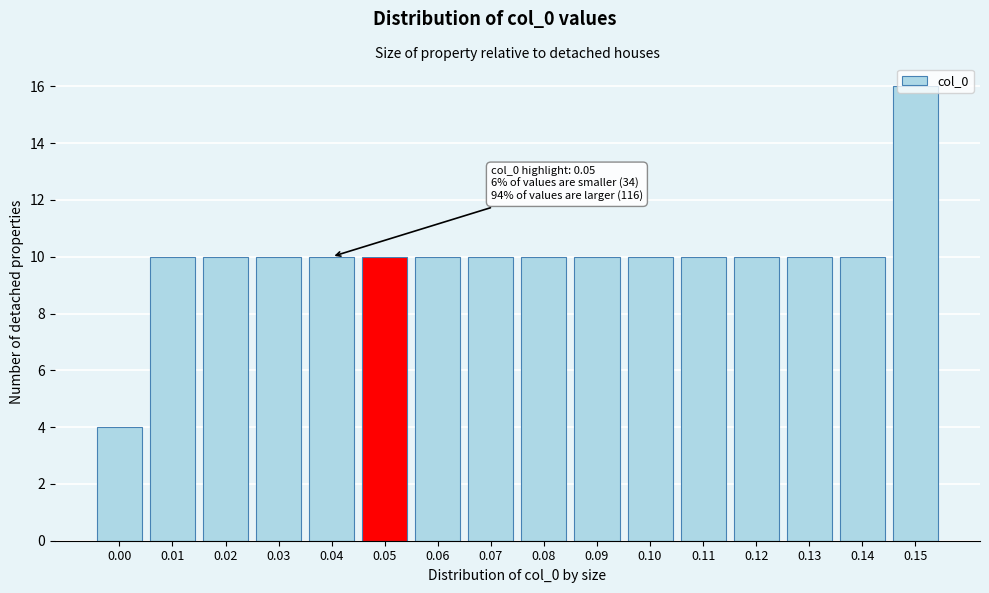

The chart shows a value of 4 at 0.00. True or false?

True